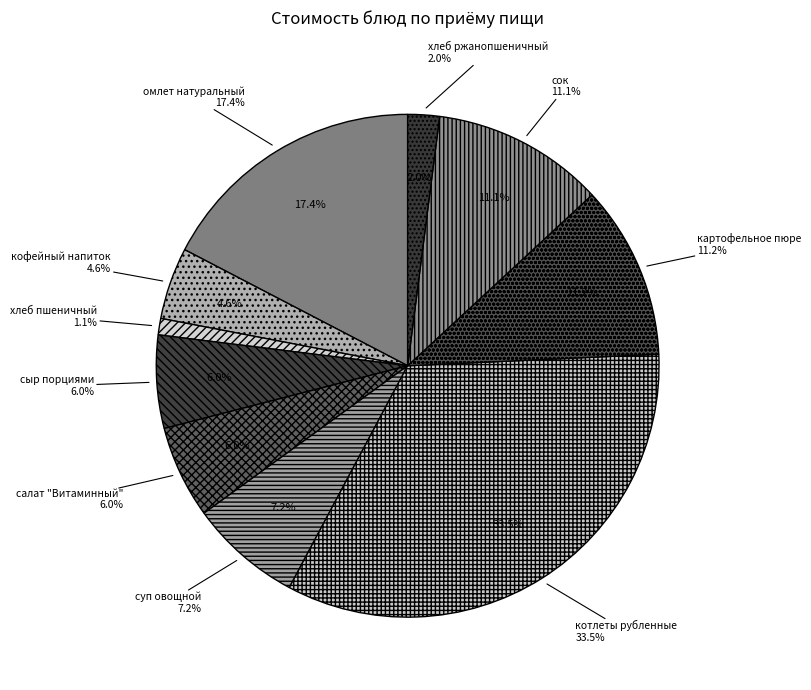

To the nearest percent, what portion does хлеб пшеничный represent?

1%